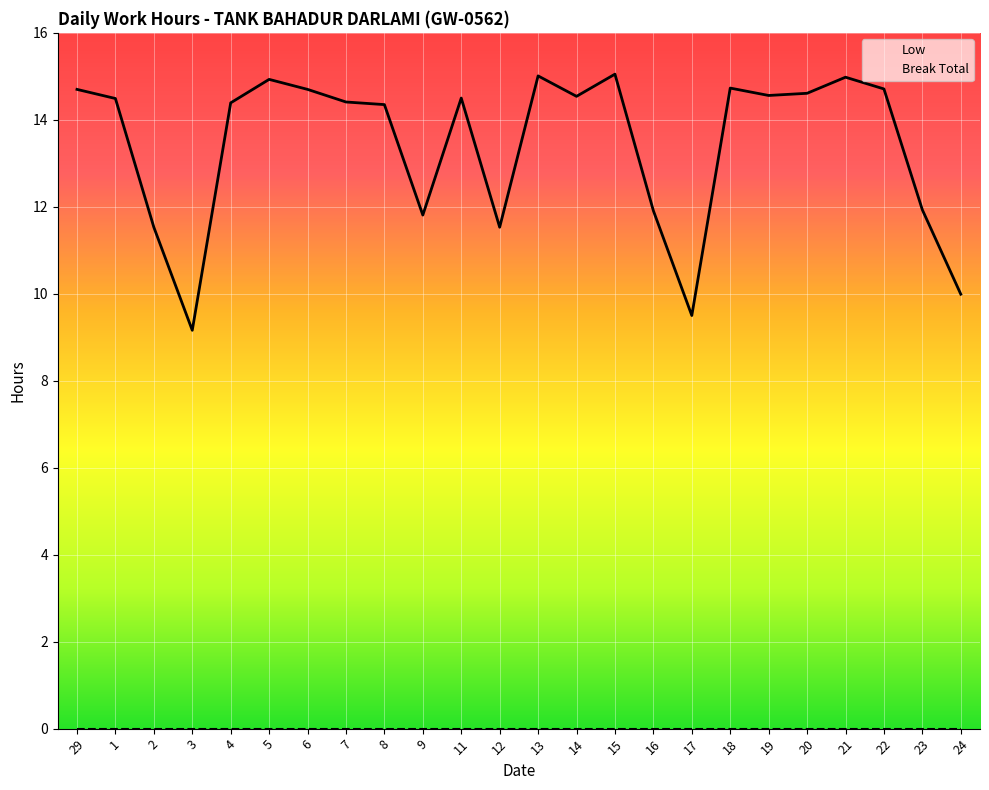

Rank the series by their maximum value, from highest to lowest.

Low, Break Total